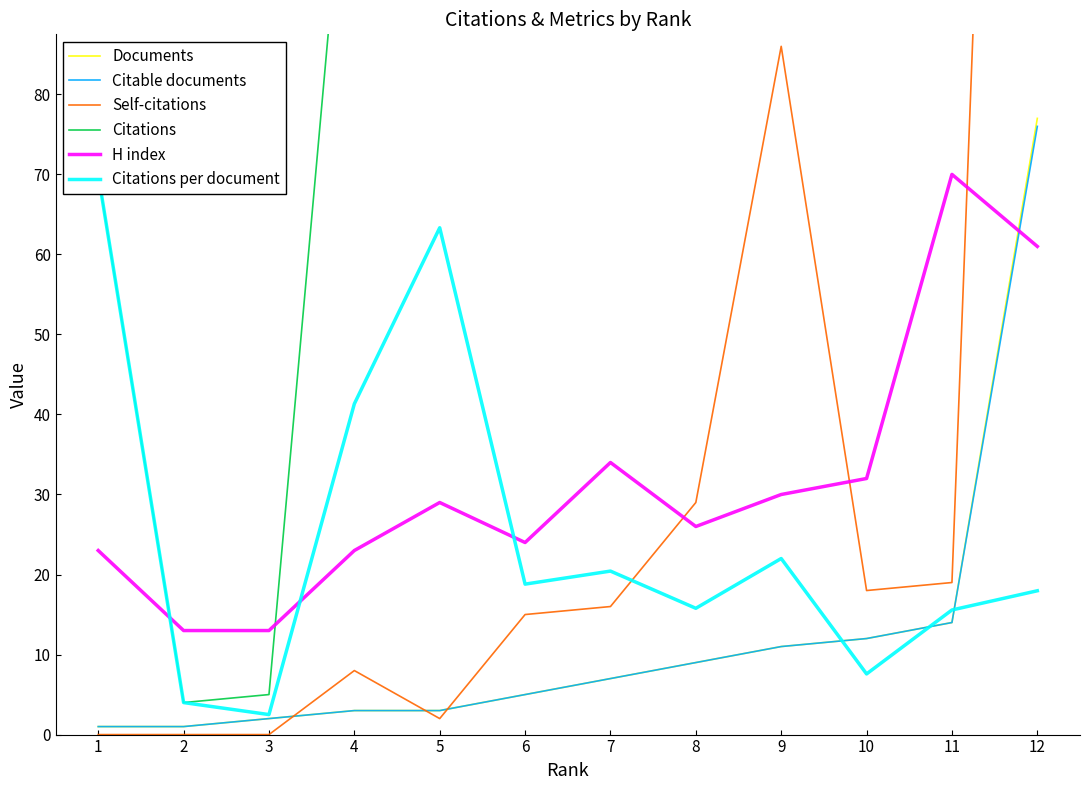

Which series changed the most between 4 and 8?

Citations per document